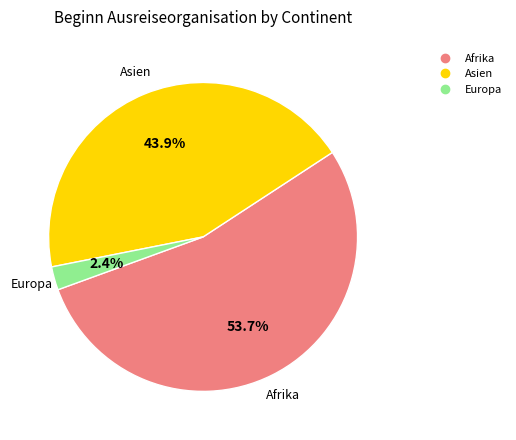

Is there a majority slice in this chart?

Yes